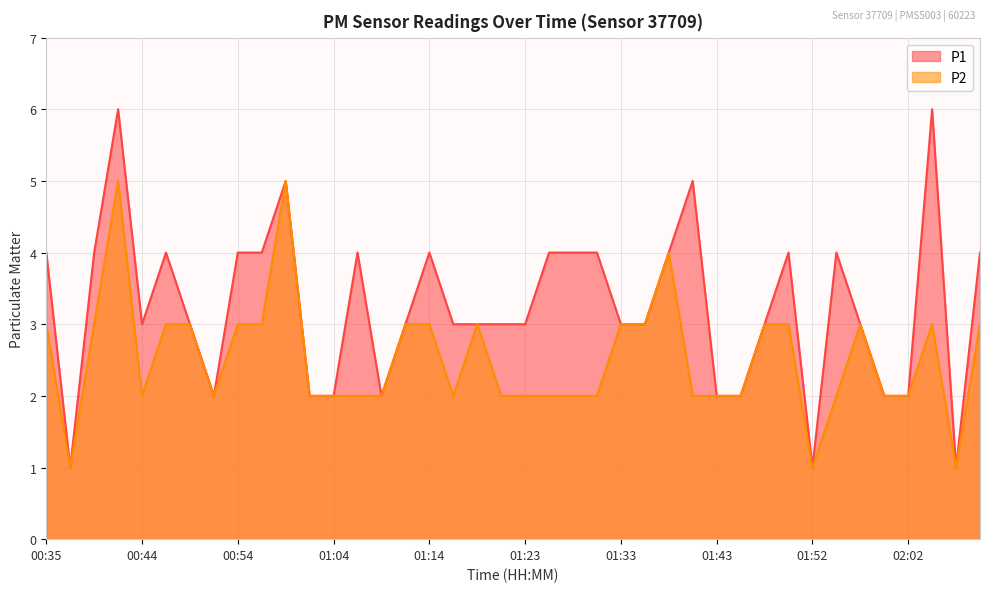

At which category does the chart reach its peak across all series?

00:42